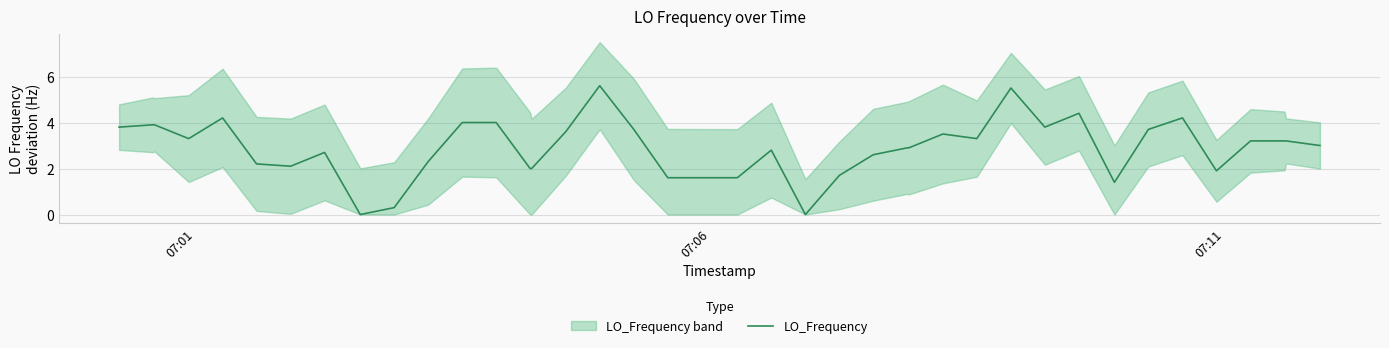

True or false: the data has more than 1 interior local peaks.

True